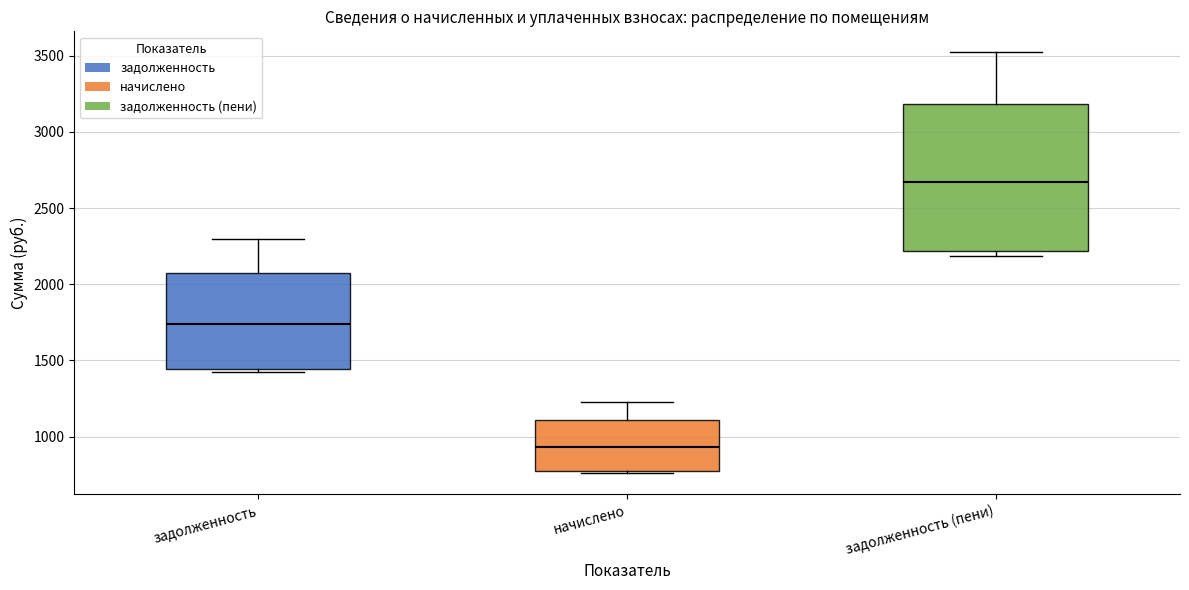

Reading left to right, transcribe this box plot: for each box, give where its median line is, the range the box spans, and where its two whiskers end, as read against the y-axis. The values are not printed on the chart, so give them approximately, as read against the axis.

задолженность: median 1750, box 1450 to 2100, whiskers 1400 to 2300
начислено: median 950, box 750 to 1100, whiskers 750 to 1250
задолженность (пени): median 2650, box 2200 to 3200, whiskers 2200 (just below the box's lower edge) to 3500